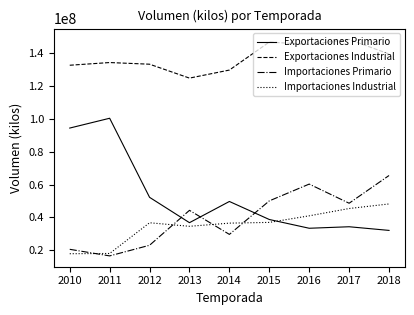

What is the spread (max minus min) of values at 2014?

99746363.4